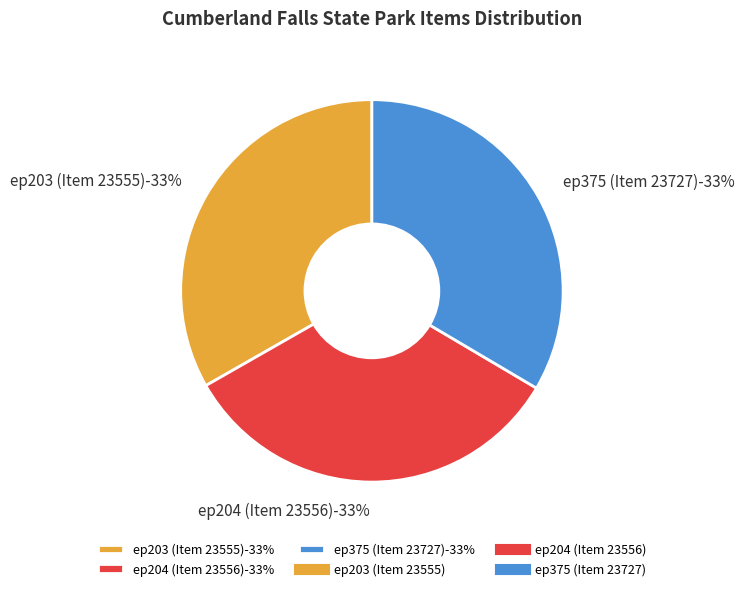

Is the sum of ep375 (Item 23727) and ep204 (Item 23556) greater than half?

Yes